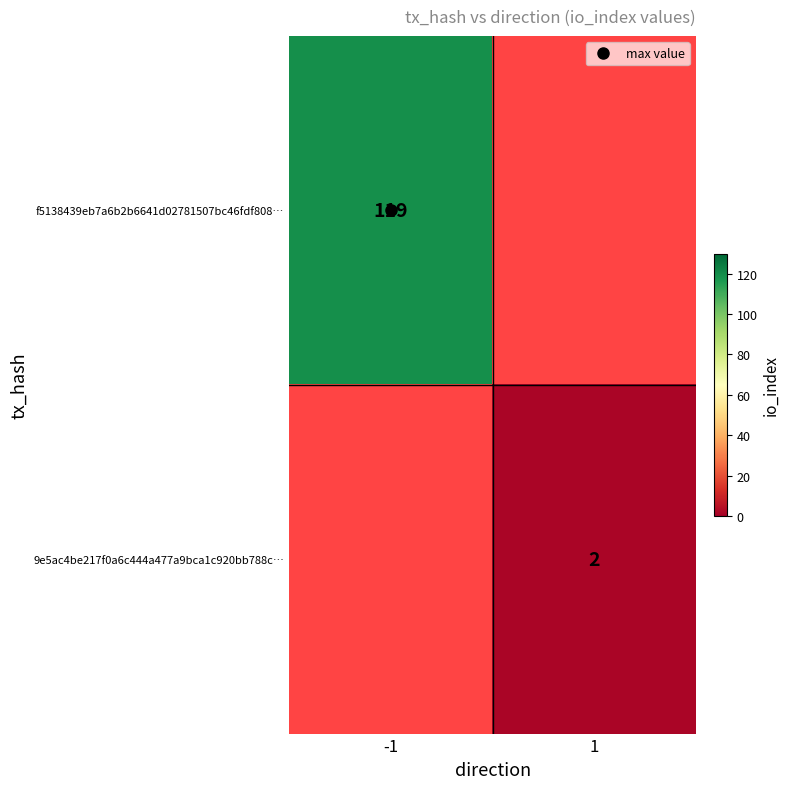

True or false: 9e5ac4be217f0a6c444a477a9bca1c920bb788c… has a value of 3.2 at 1.

False